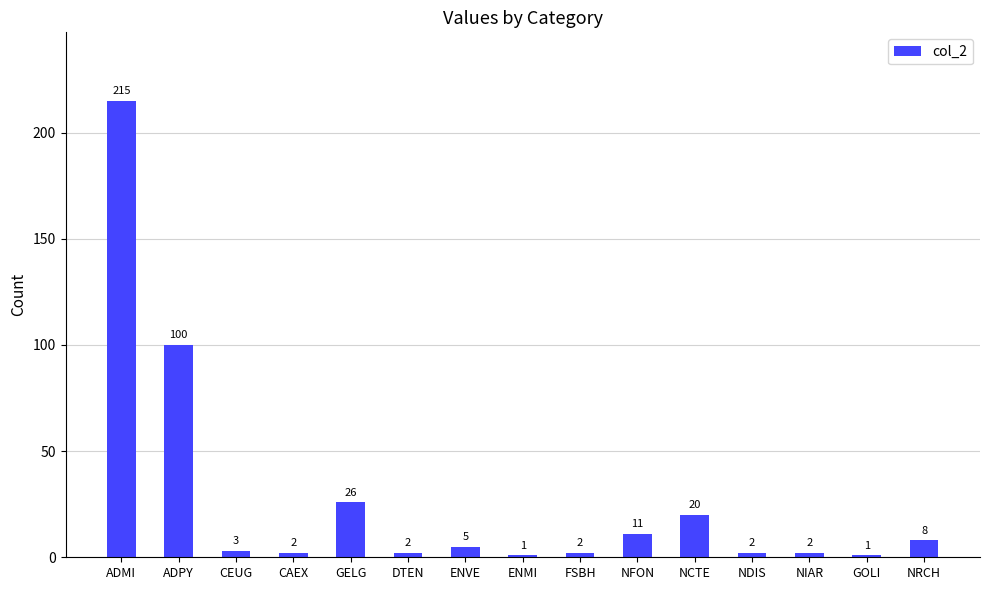

What is the label of the 12th bar from the left?

NDIS